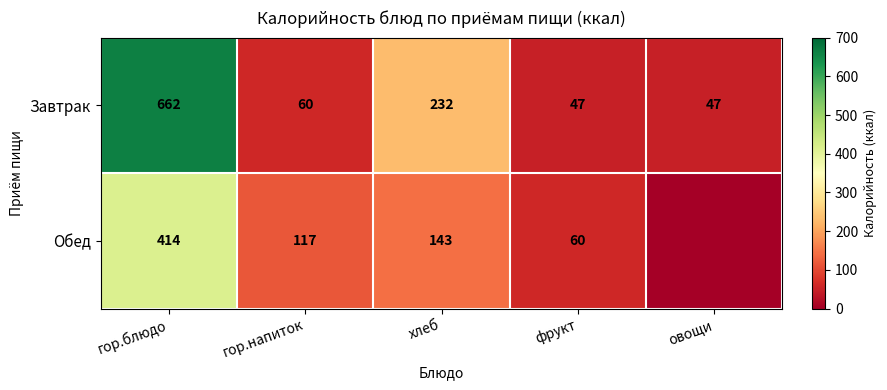

What is the total value across all series at фрукт?

107